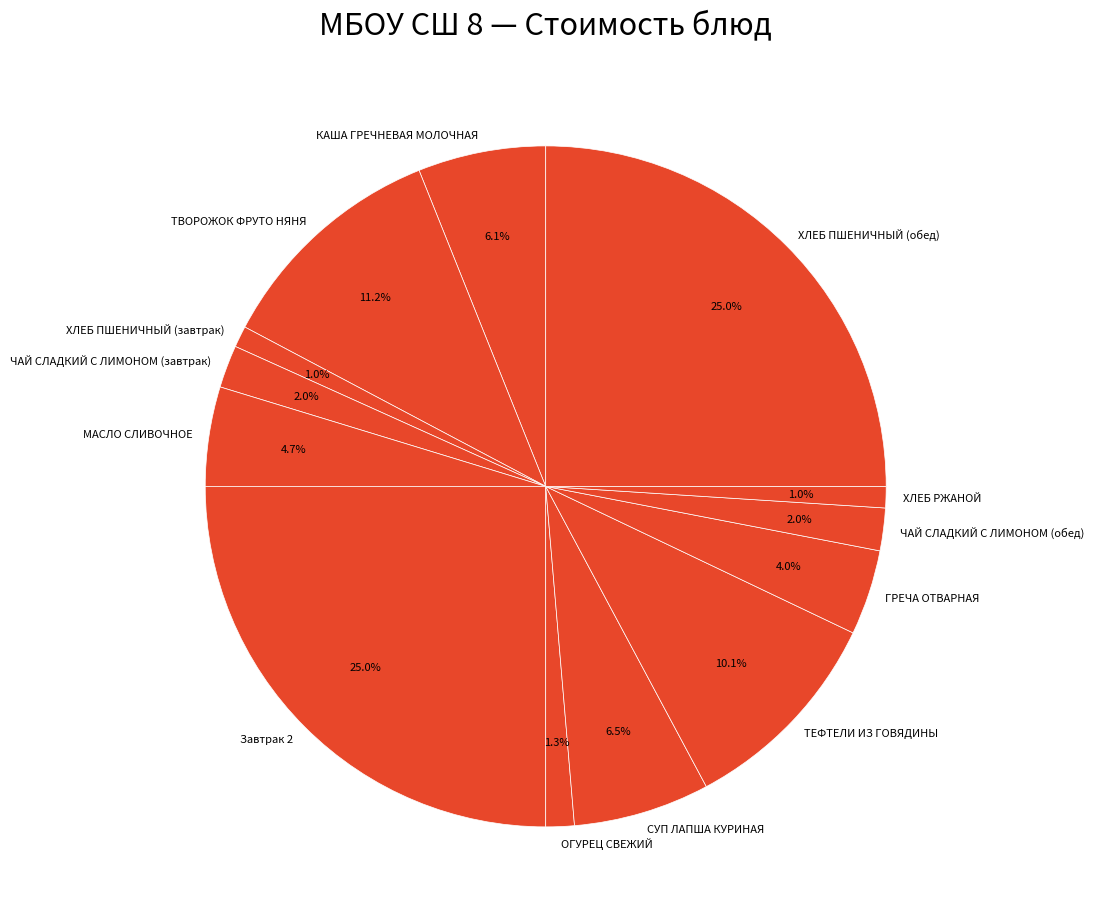

Between КАША ГРЕЧНЕВАЯ МОЛОЧНАЯ and ЧАЙ СЛАДКИЙ С ЛИМОНОМ (обед), which is larger?

КАША ГРЕЧНЕВАЯ МОЛОЧНАЯ